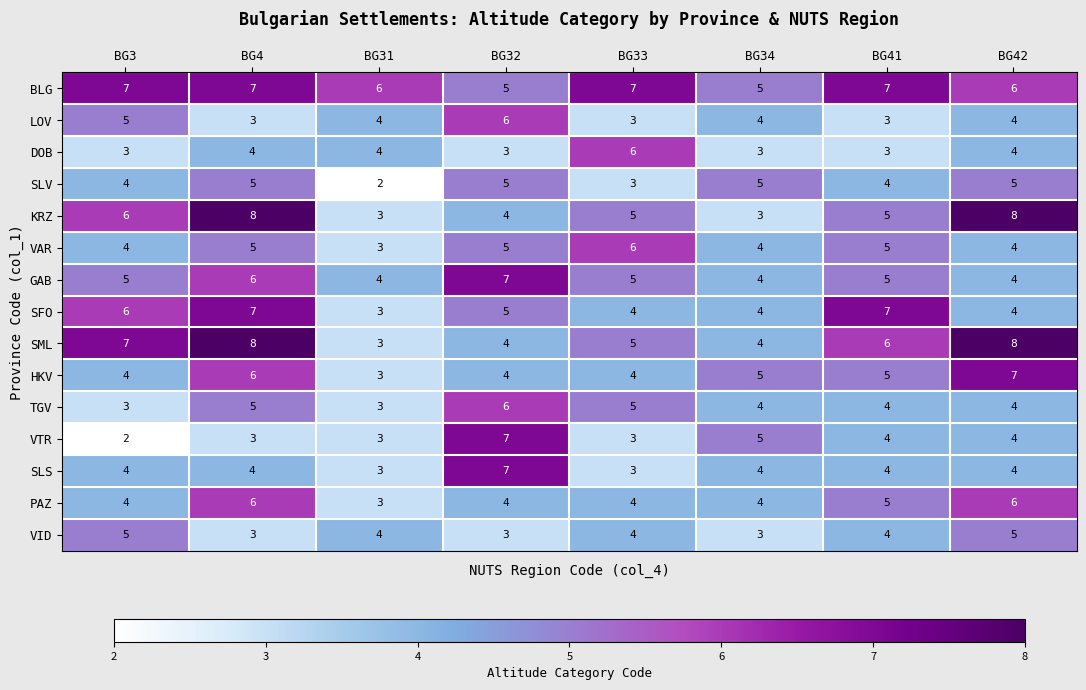

Is the value of HKV at BG3 greater than the value of GAB at BG4?

No